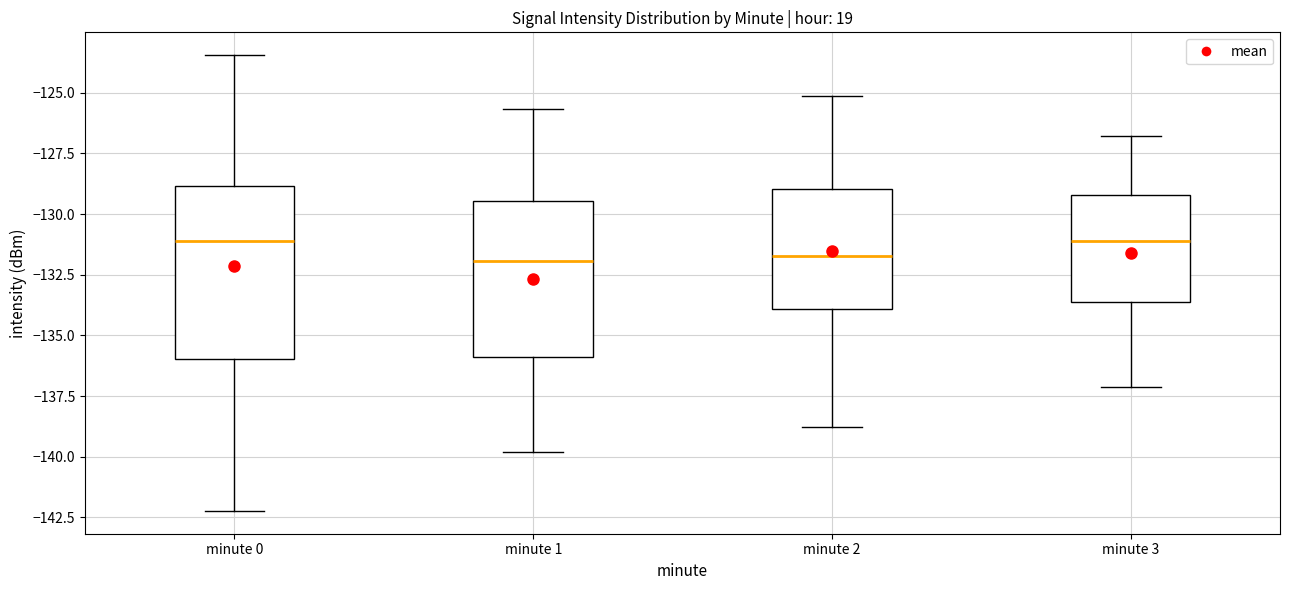

Where does the median line of the box for minute 0 sit on the y-axis? The values are not printed on the chart, so give them approximately, as read against the axis.

-131.0